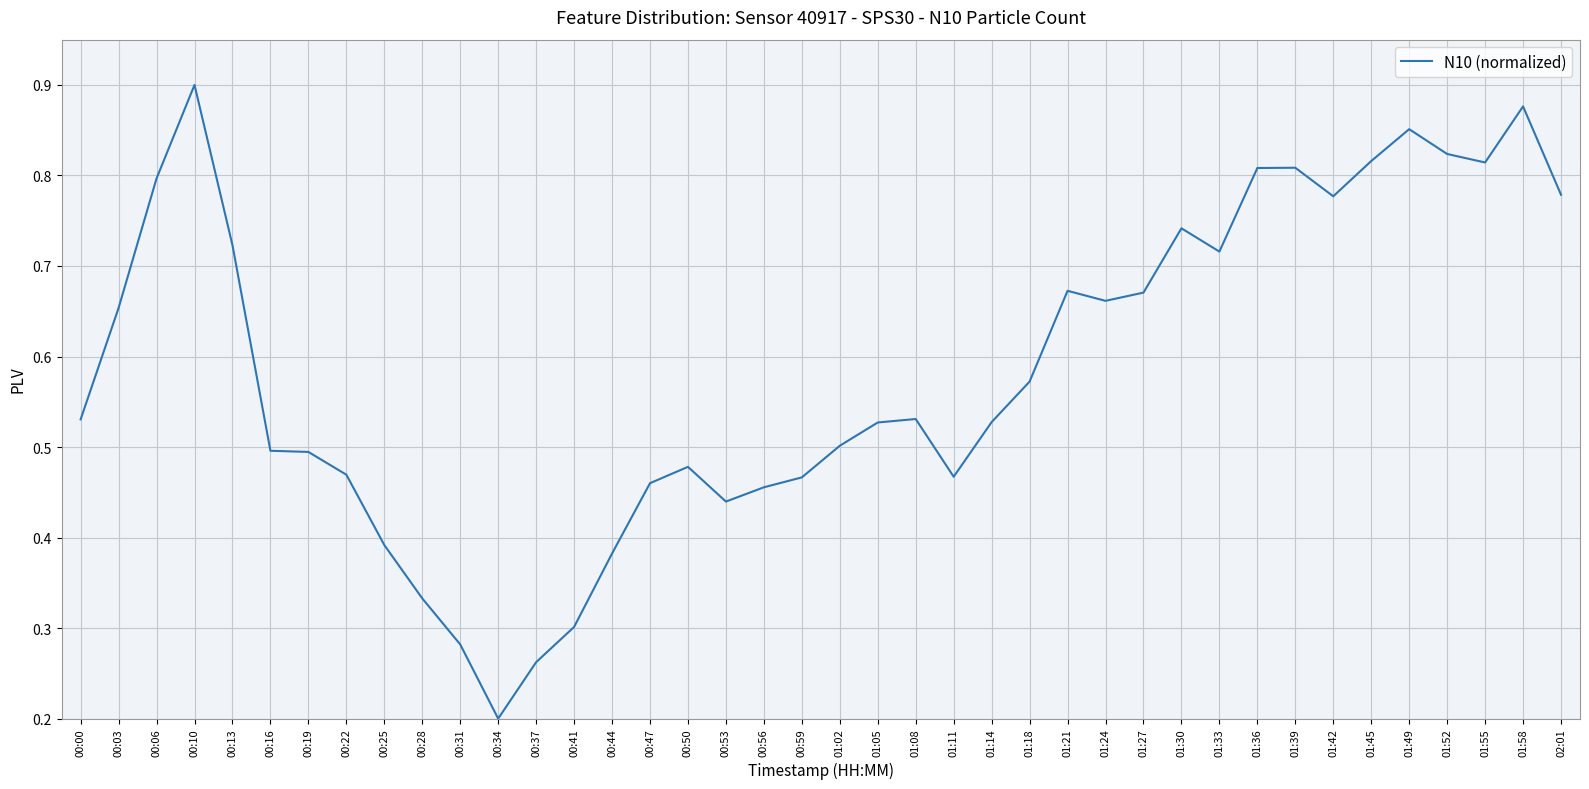

Where is the data nearest to the value 0?

00:34